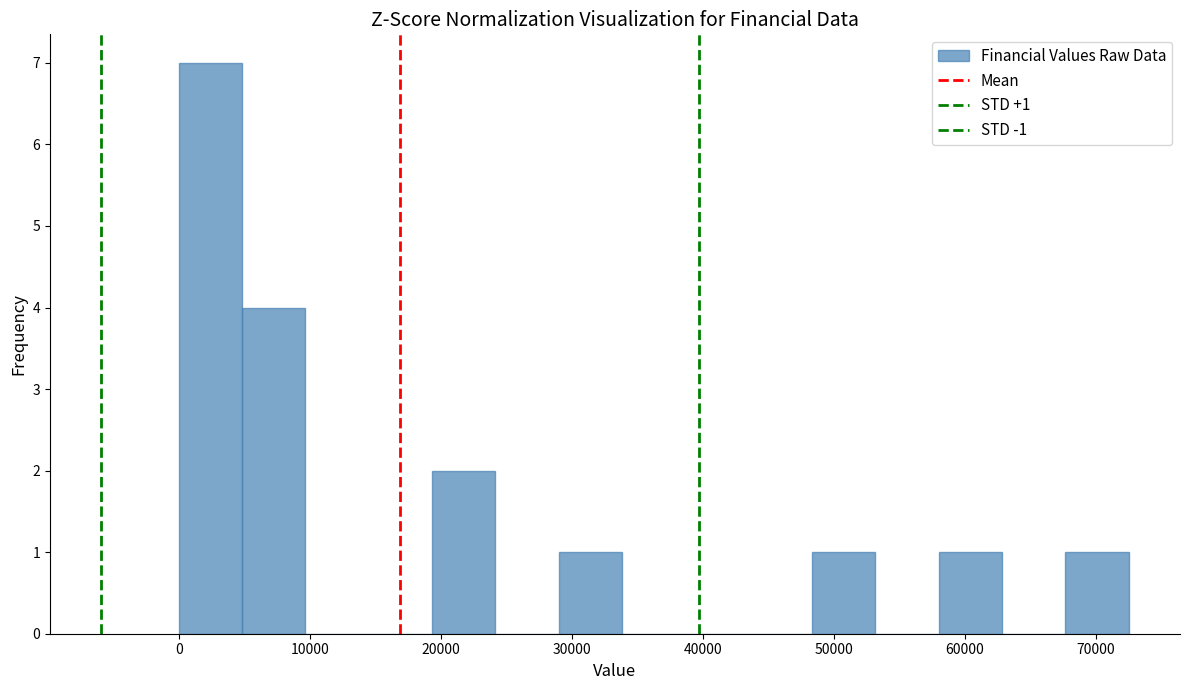

Over which range of the x-axis is the bar tallest?

0 to 5000